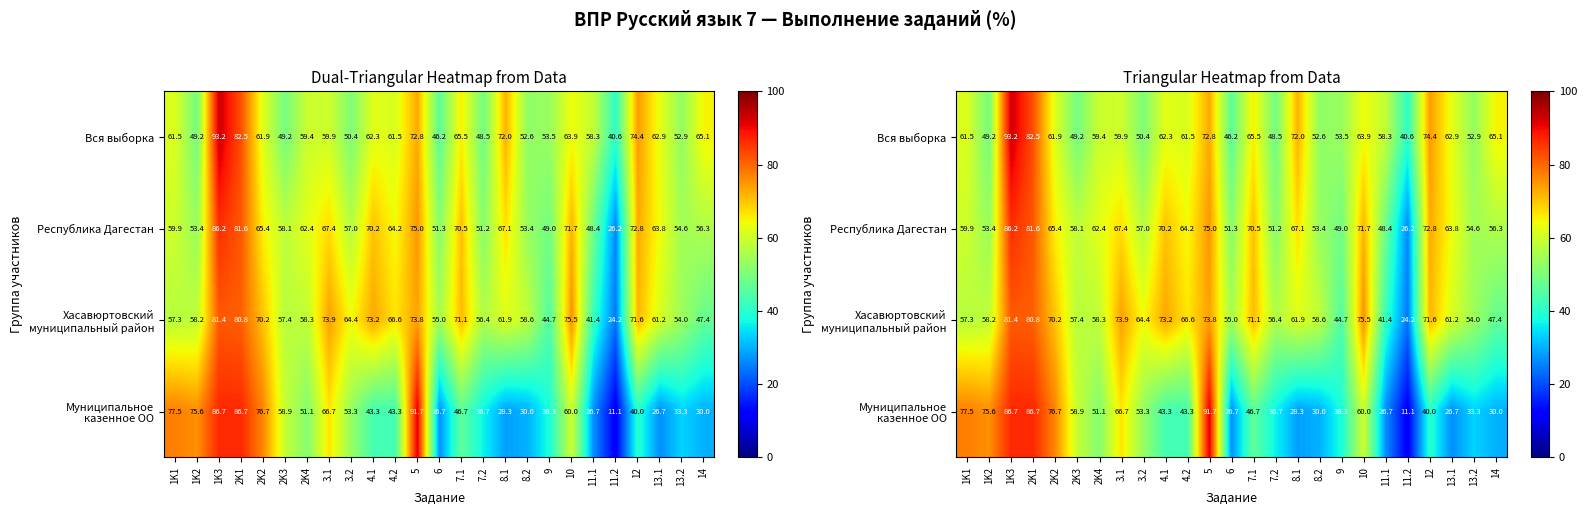

What is the difference between the second highest and second lowest values in the Вся выборка series?

36.4